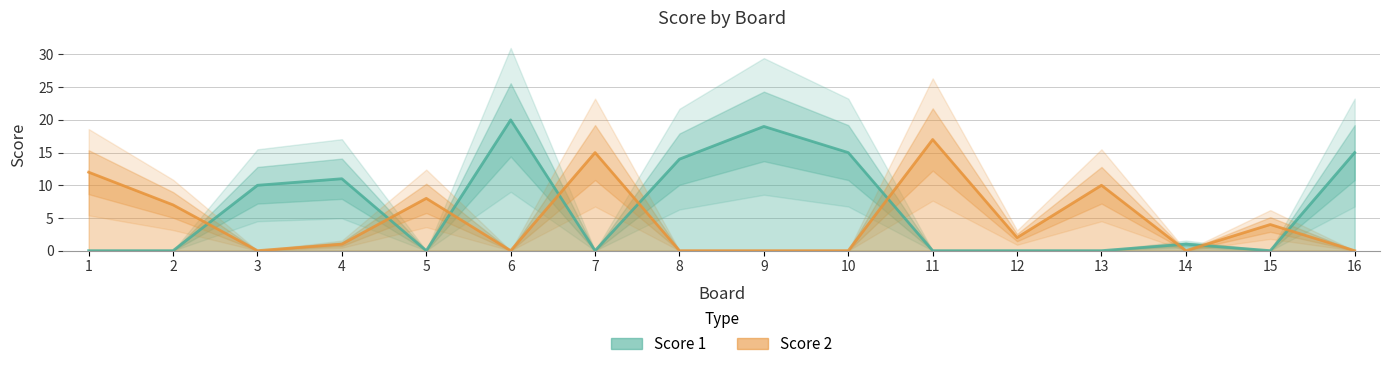

The Score 2 series shows 25 at 7. True or false?

False